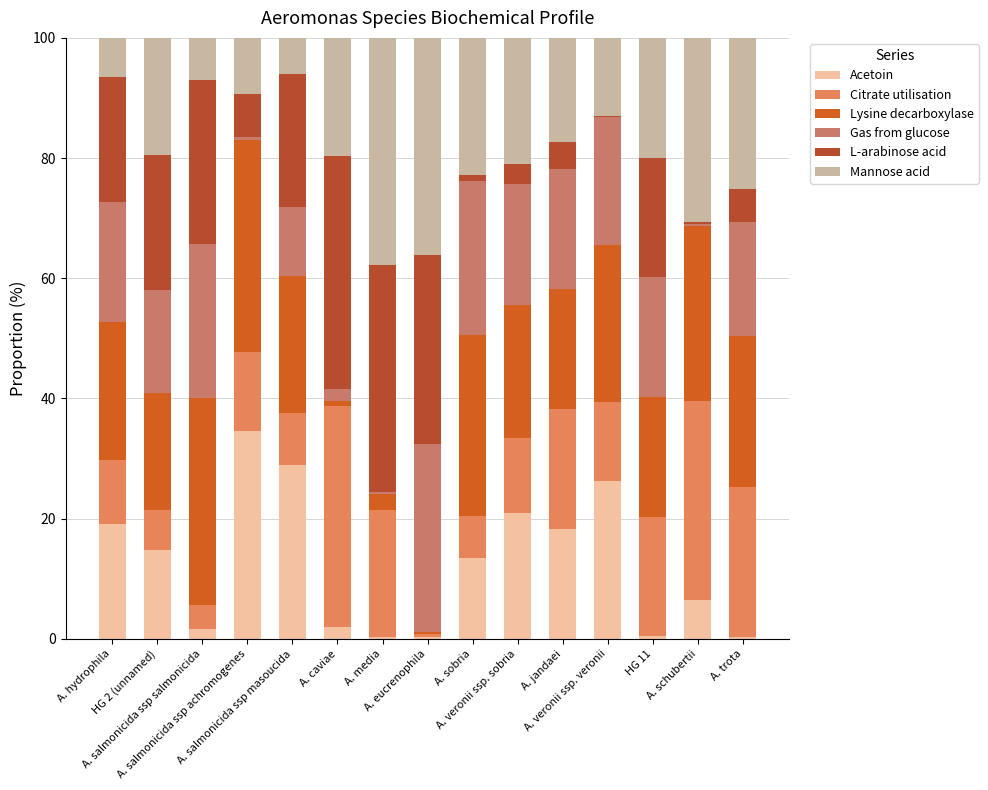

Does the chart contain stacked bars?

Yes